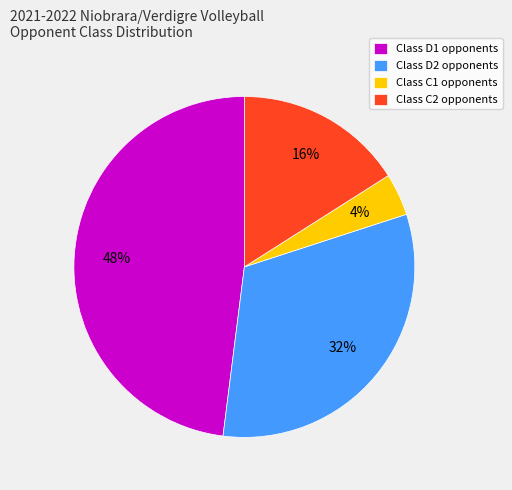

To the nearest percent, what is the average slice percentage?

25%